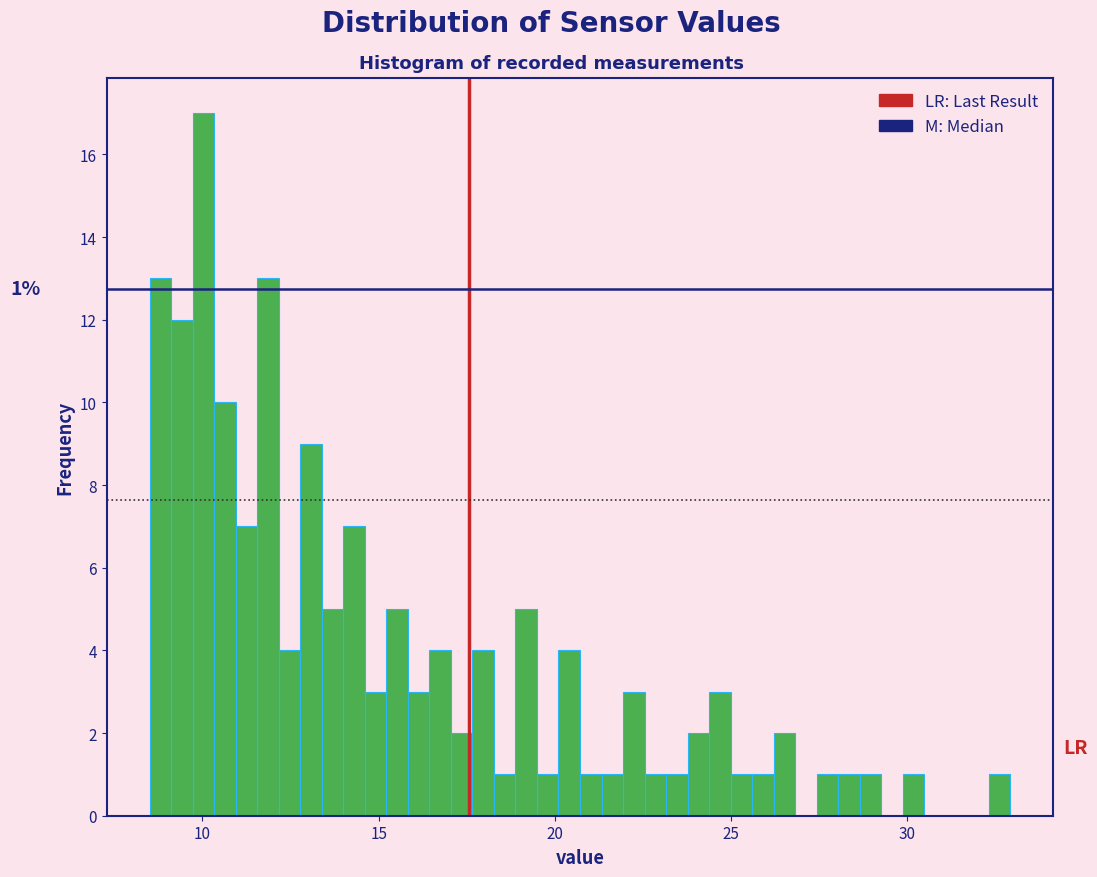

Around what value on the x-axis is the tallest bar? Give the approximate position of its centre, as read against the axis.

10.0